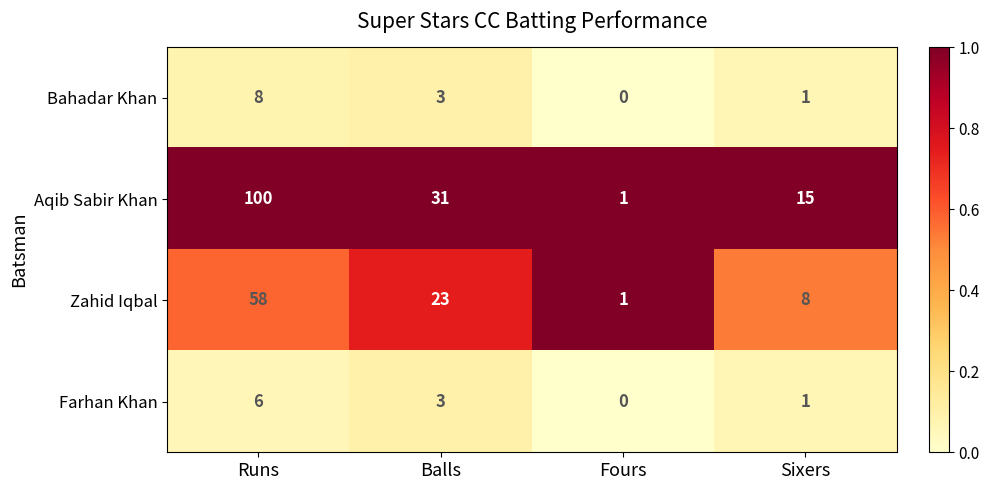

What is the sum of all Farhan Khan values?

10